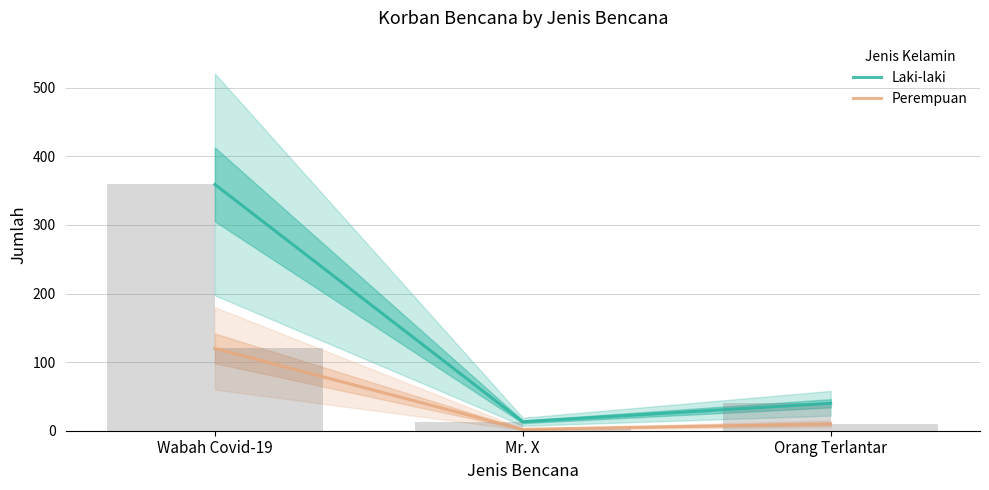

Reading right to left, extract all data points from this chart.

Laki-laki: Orang Terlantar=40	Mr. X=13	Wabah Covid-19=359
Perempuan: Orang Terlantar=10	Mr. X=2	Wabah Covid-19=120